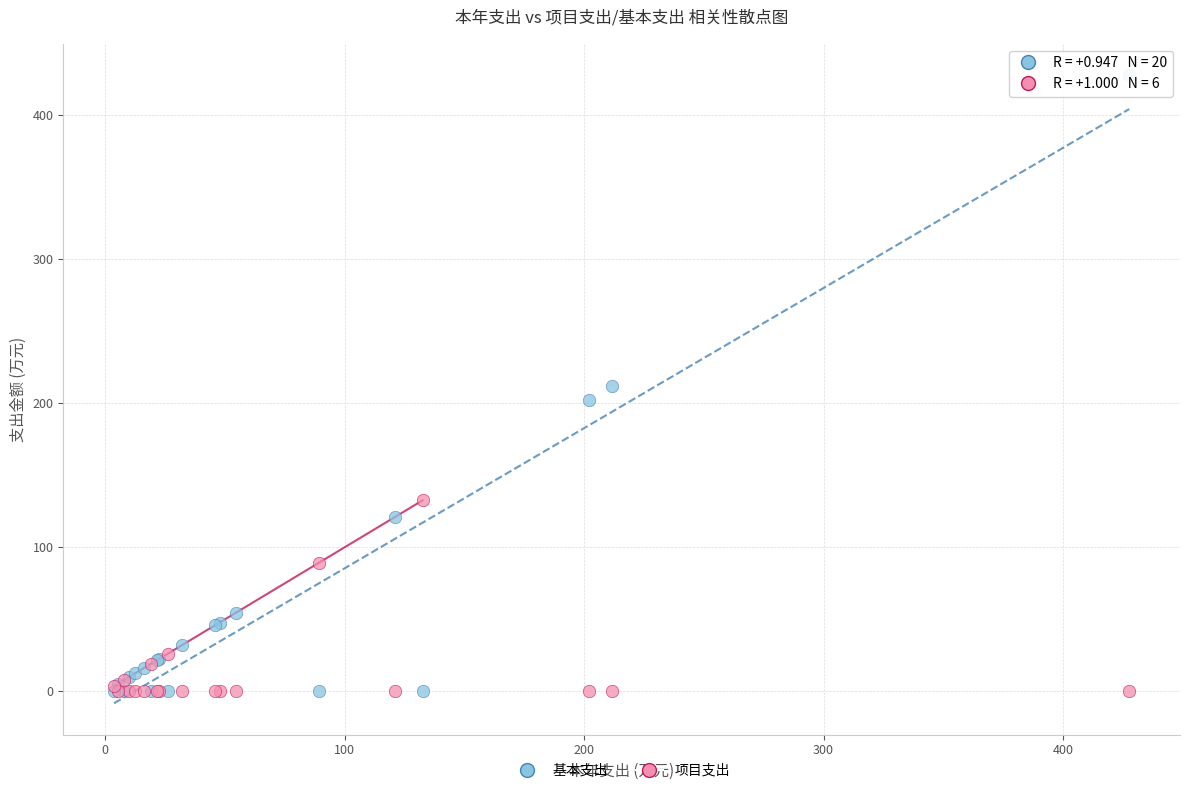

What is the X range (max minus min) for the scatter plot?

424.1